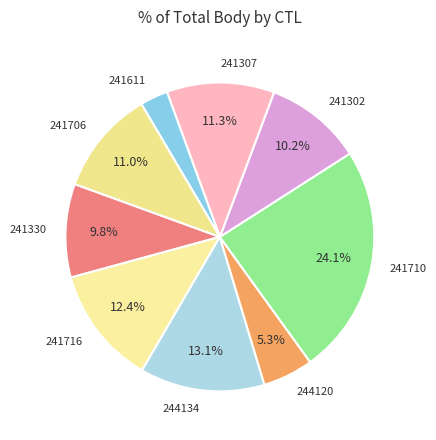

Count the number of slices in the pie.

9